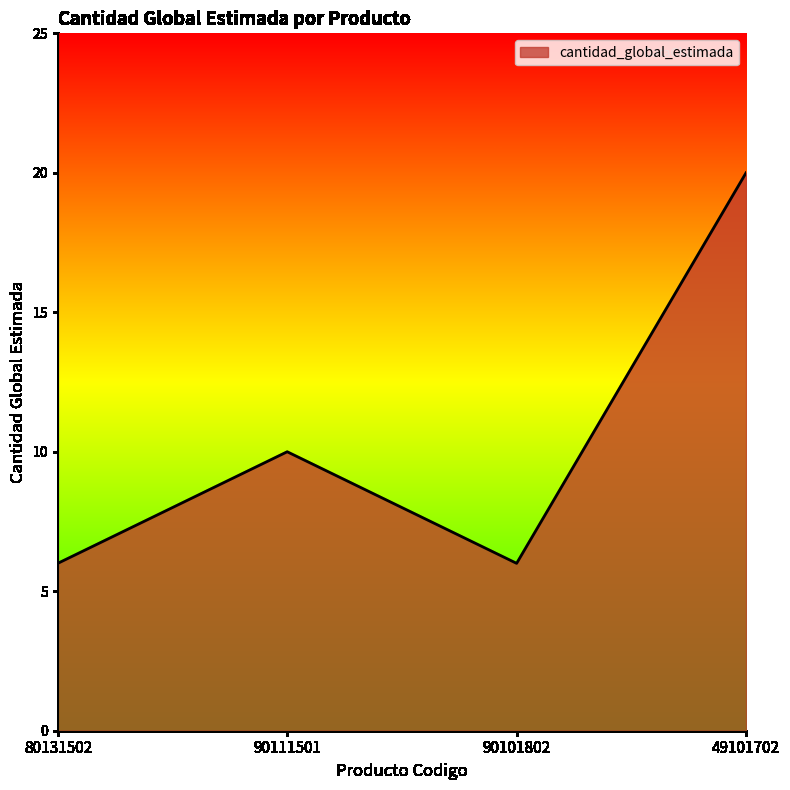

Reading left to right, extract all data points from this chart.

6	10	6	20